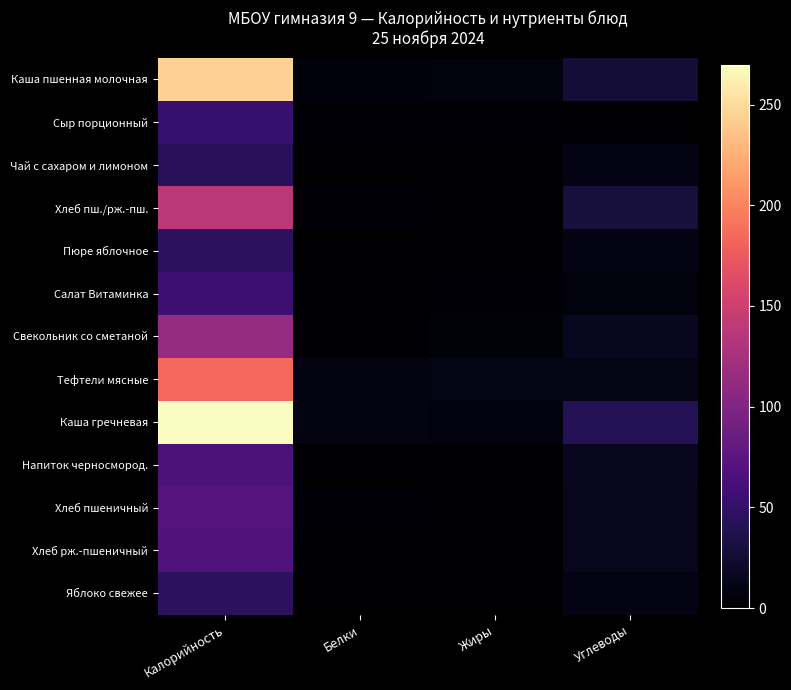

Reading left to right, extract all data points from this chart.

Каша пшенная молочная: Калорийность=244.5	Белки=5.9	Жиры=7.0	Углеводы=26.5
Сыр порционный: Калорийность=52.0	Белки=4.0	Жиры=4.0	Углеводы=0.0
Чай с сахаром и лимоном: Калорийность=42.6	Белки=0.3	Жиры=0.1	Углеводы=10.3
Хлеб пш./рж.-пш.: Калорийность=138.5	Белки=3.7	Жиры=0.5	Углеводы=29.9
Пюре яблочное: Калорийность=44.9	Белки=0.9	Жиры=0.1	Углеводы=10.0
Салат Витаминка: Калорийность=56.1	Белки=0.9	Жиры=3.0	Углеводы=6.3
Свекольник со сметаной: Калорийность=113.7	Белки=2.1	Жиры=4.4	Углеводы=16.4
Тефтели мясные: Калорийность=184.5	Белки=9.2	Жиры=11.3	Углеводы=11.4
Каша гречневая: Калорийность=269.8	Белки=9.1	Жиры=7.8	Углеводы=40.9
Напиток черносмород.: Калорийность=65.9	Белки=0.0	Жиры=0.0	Углеводы=16.5
Хлеб пшеничный: Калорийность=71.2	Белки=2.3	Жиры=0.3	Углеводы=14.9
Хлеб рж.-пшеничный: Калорийность=67.3	Белки=1.4	Жиры=0.2	Углеводы=14.9
Яблоко свежее: Калорийность=44.4	Белки=0.4	Жиры=0.4	Углеводы=9.8